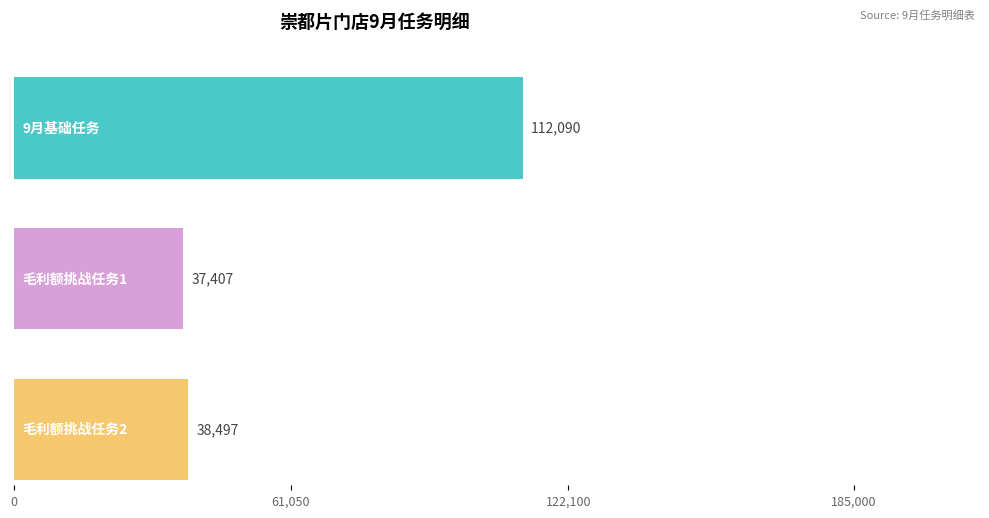

Are the bars horizontal?

Yes